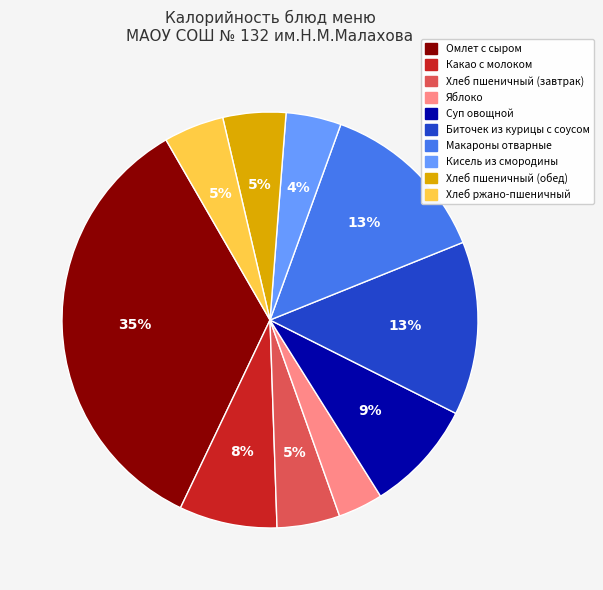

Which slice is the smallest?

Яблоко